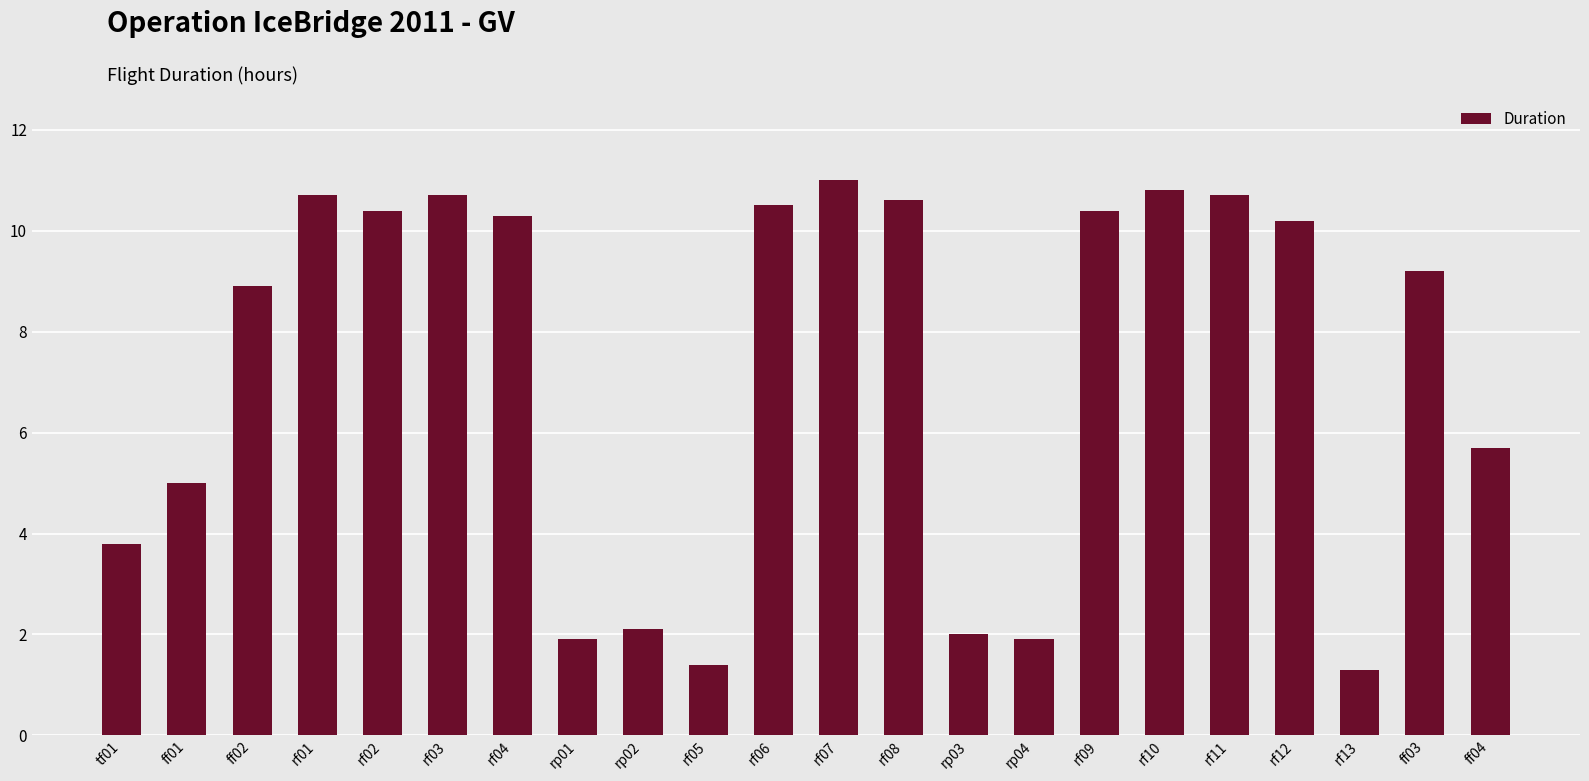

Approximately how many times larger is the value at rf06 compared to rf08?

1.0